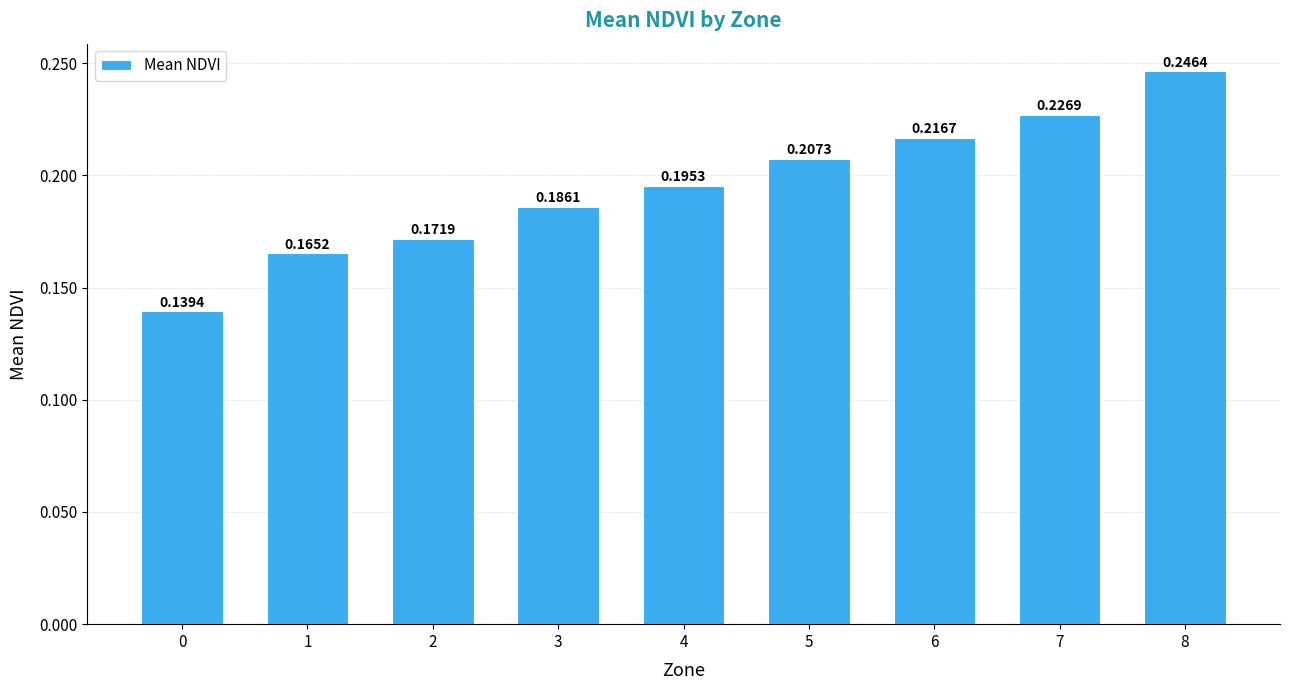

List the labels in order of value, smallest first.

0, 1, 2, 3, 4, 5, 6, 7, 8